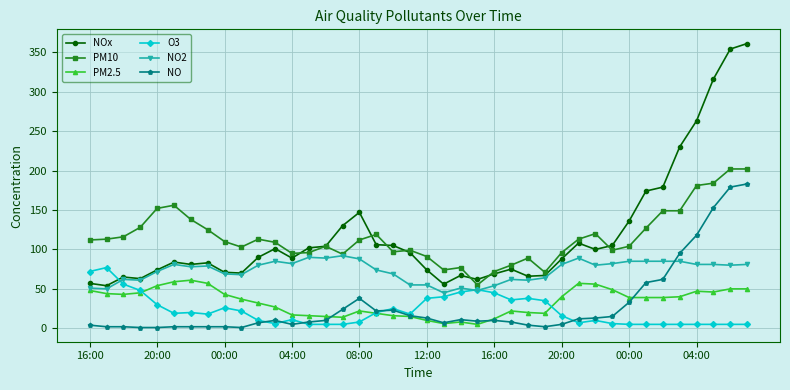

At how many categories does at least one series exceed 291?

3